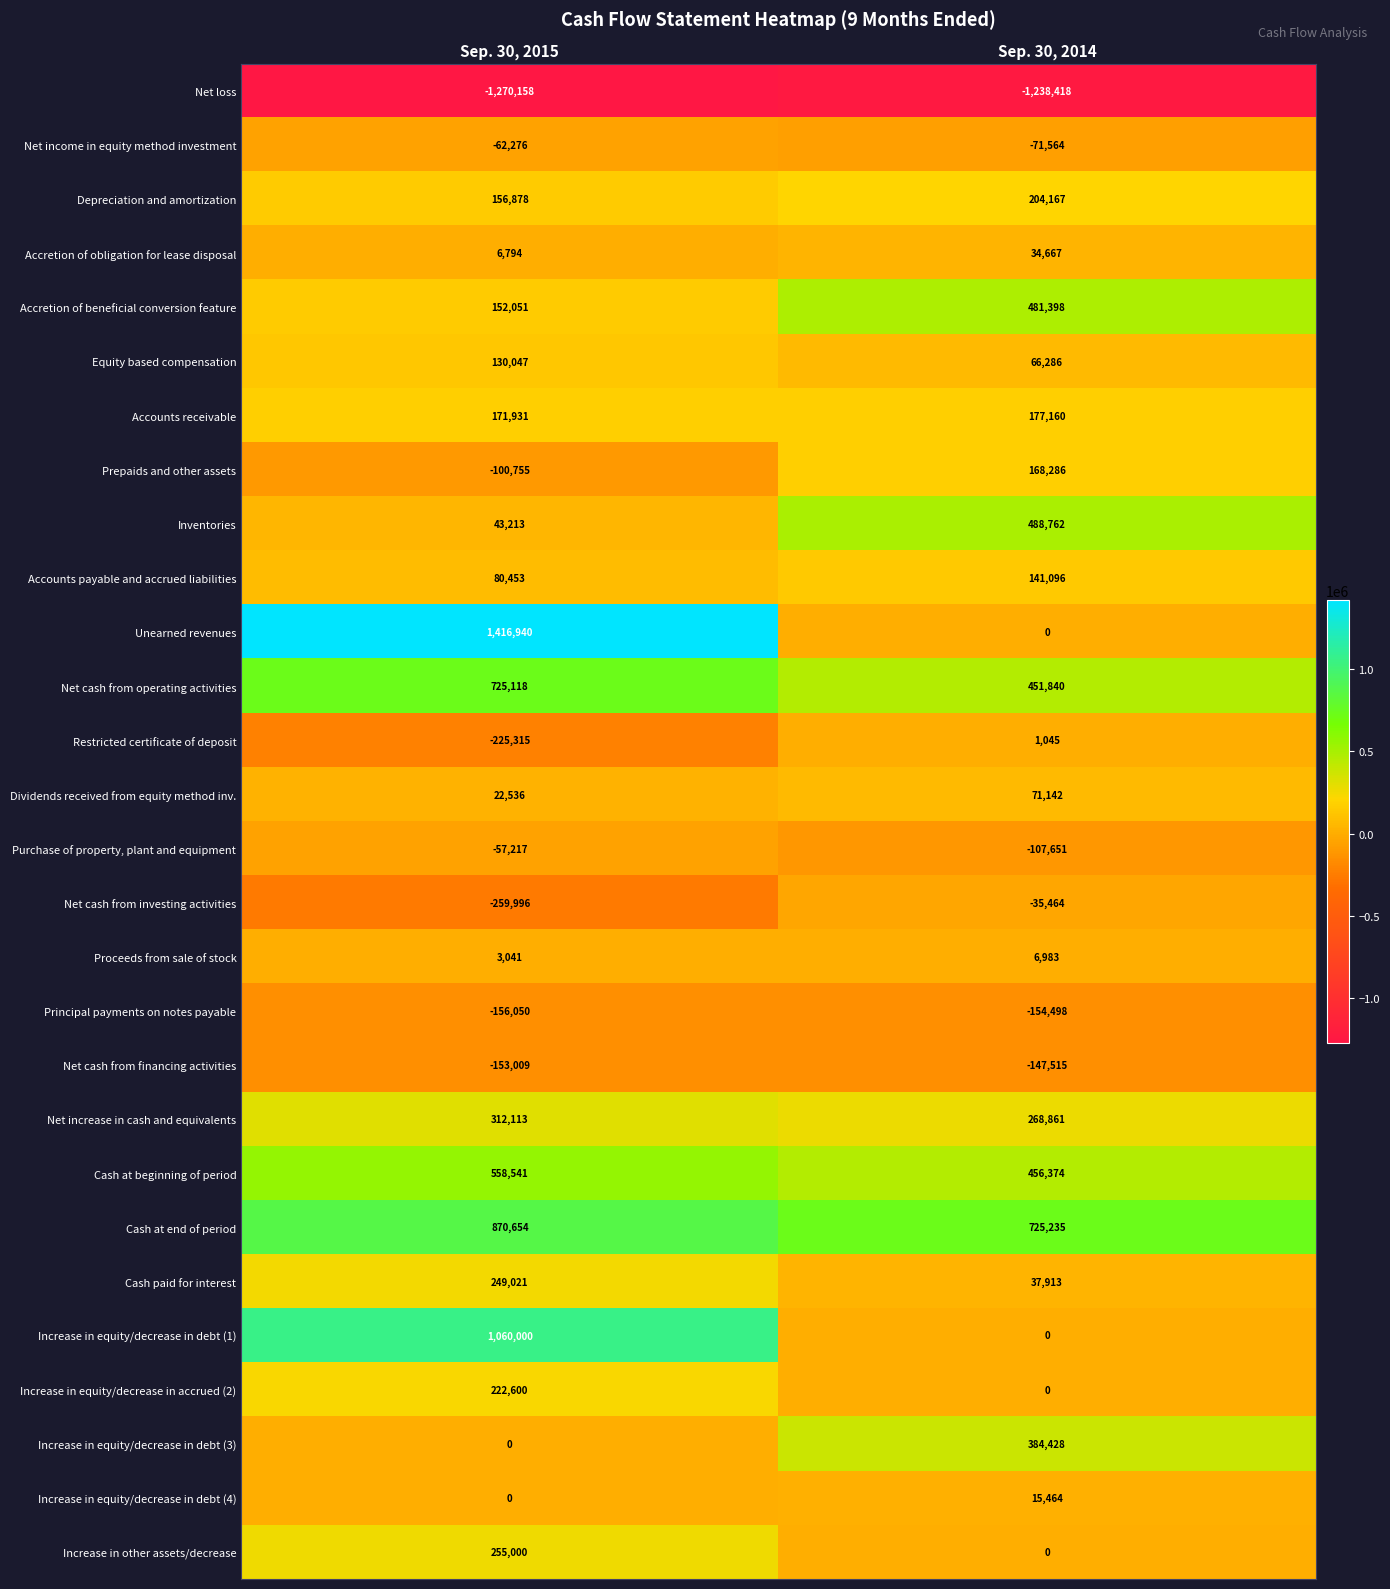

Rank the series by their maximum value, from lowest to highest.

Net loss, Principal payments on notes payable, Net cash from financing activities, Net income in equity method investment, Purchase of property, plant and equipment, Net cash from investing activities, Restricted certificate of deposit, Proceeds from sale of stock, Increase in equity/decrease in debt (4), Accretion of obligation for lease disposal, Dividends received from equity method inv., Equity based compensation, Accounts payable and accrued liabilities, Prepaids and other assets, Accounts receivable, Depreciation and amortization, Increase in equity/decrease in accrued (2), Cash paid for interest, Increase in other assets/decrease, Net increase in cash and equivalents, Increase in equity/decrease in debt (3), Accretion of beneficial conversion feature, Inventories, Cash at beginning of period, Net cash from operating activities, Cash at end of period, Increase in equity/decrease in debt (1), Unearned revenues